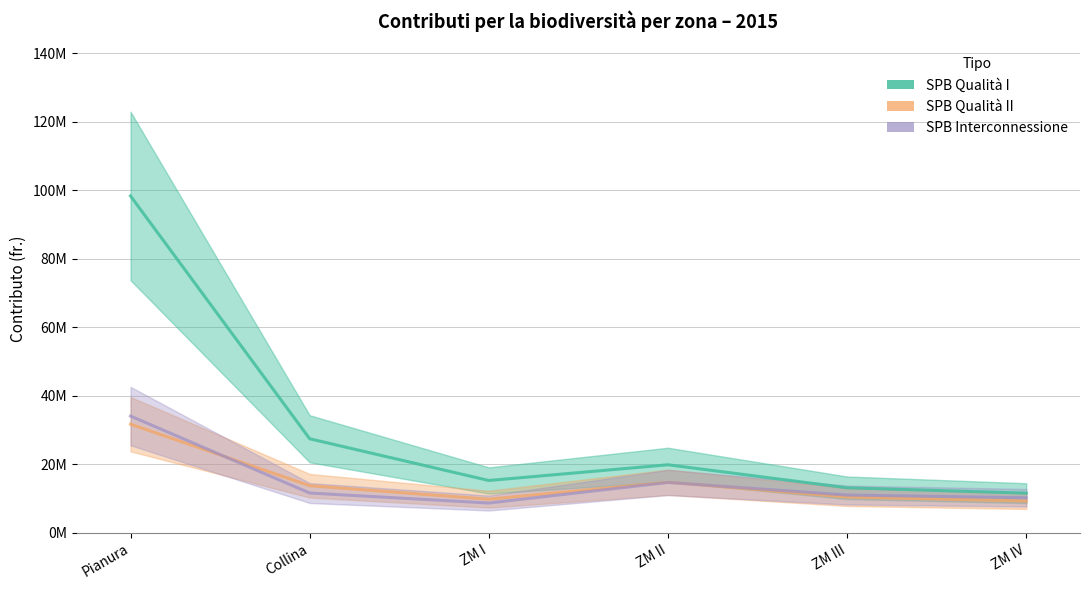

Which category has the highest value across all series?

Pianura